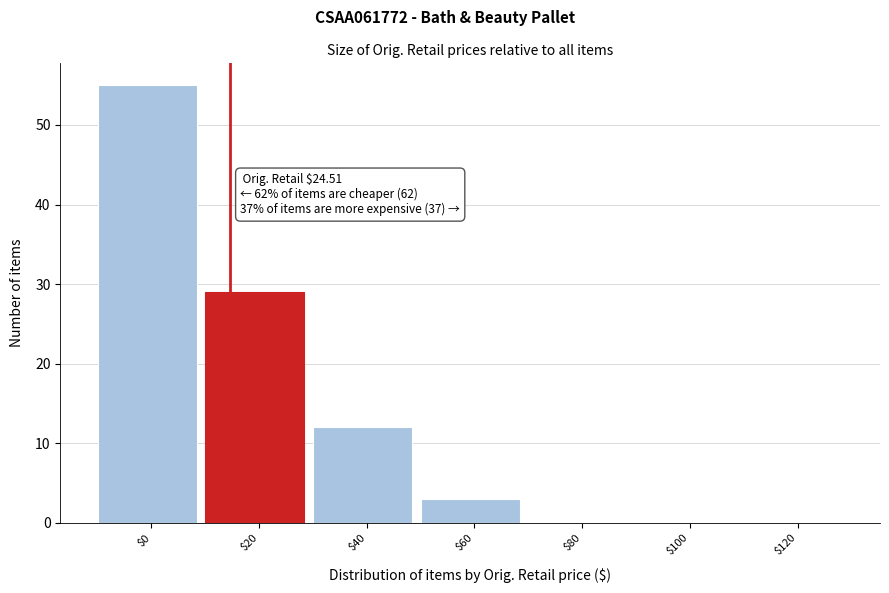

What is the sum of all values?

99